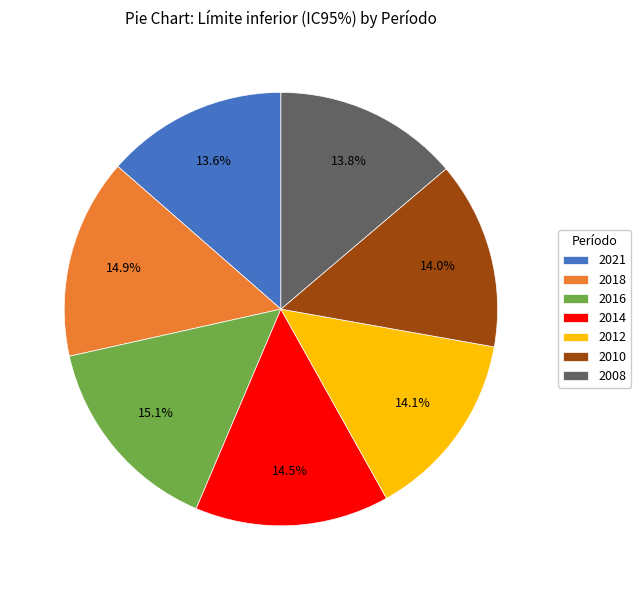

Is 2008 the majority of the pie?

No